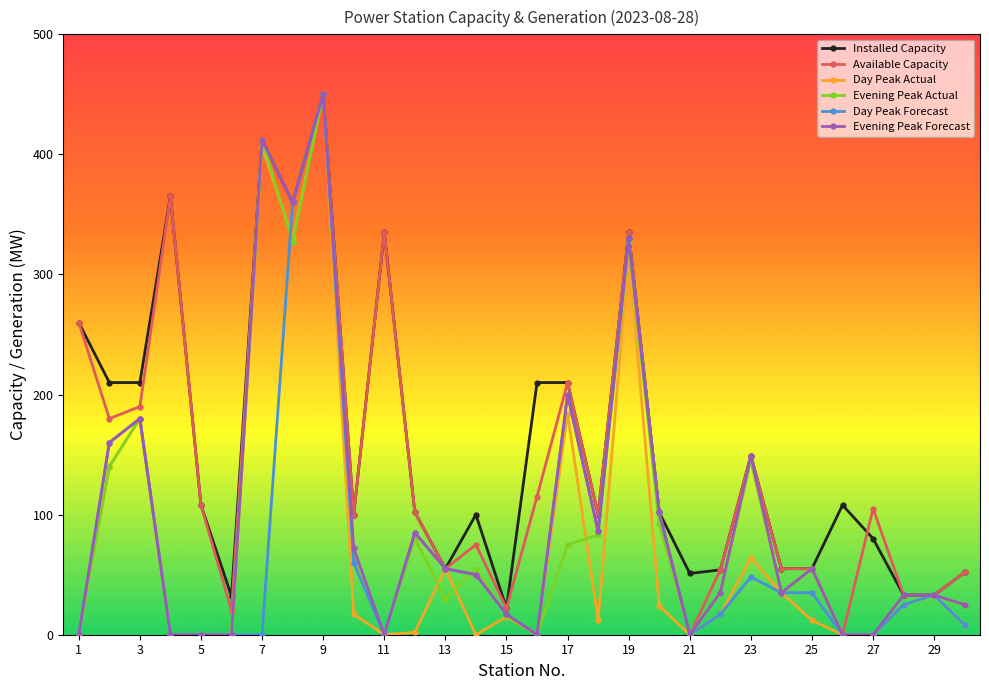

True or false: Installed Capacity has more than 1 interior local peaks.

True